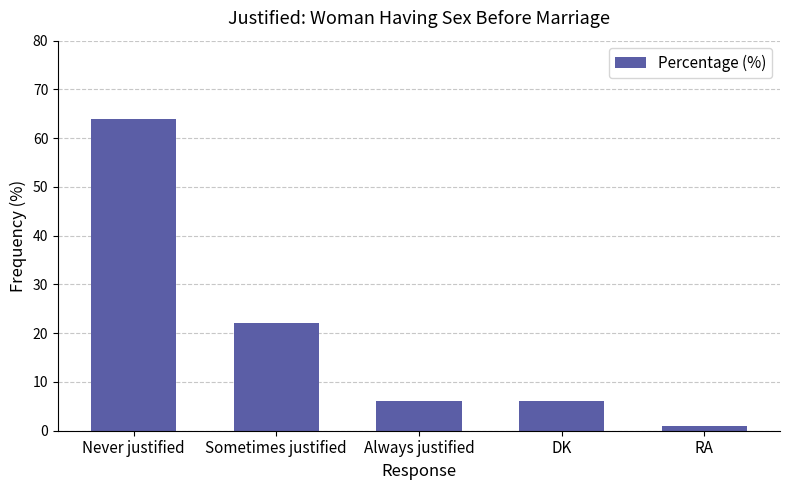

What is the value of the 5th bar from the left?

1